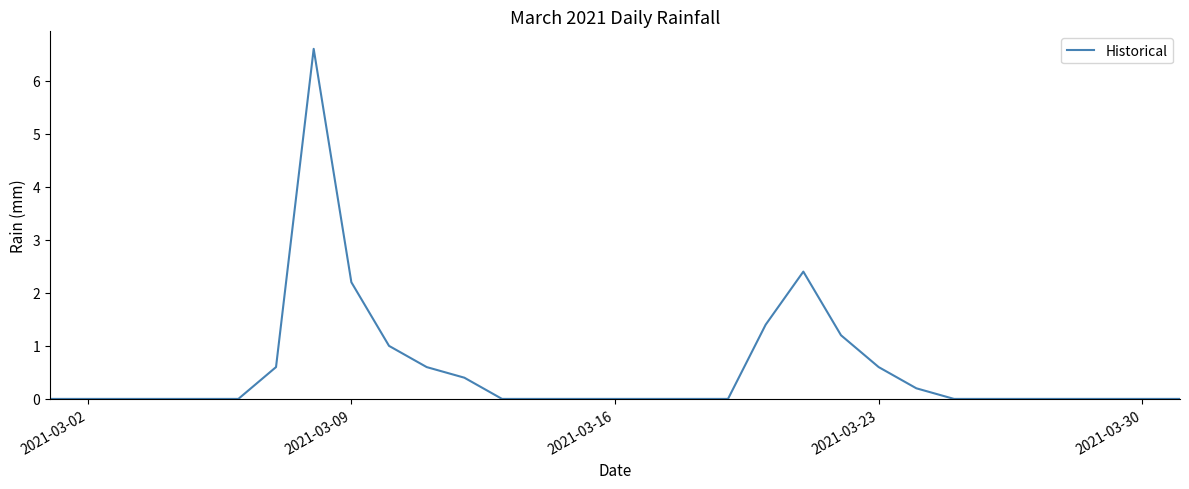

What is the greatest value displayed?

6.6